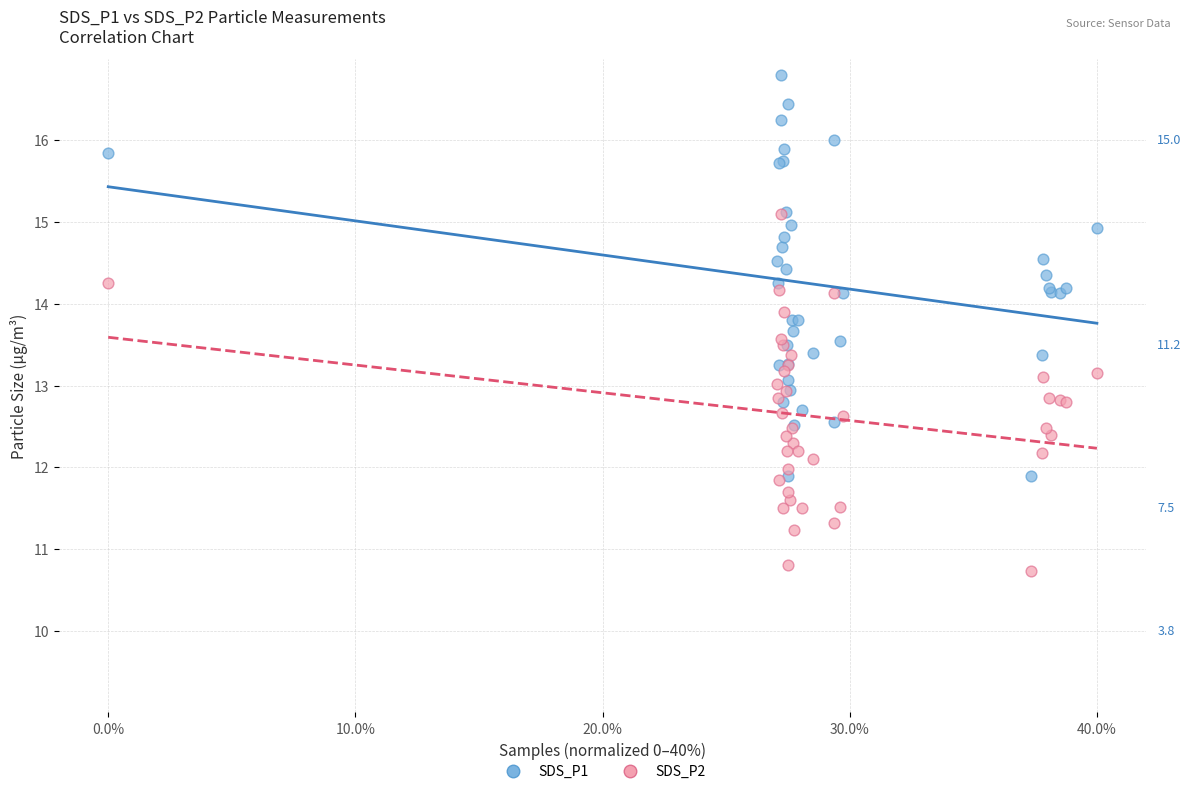

What are all the series names shown in the legend?

SDS_P1, SDS_P2